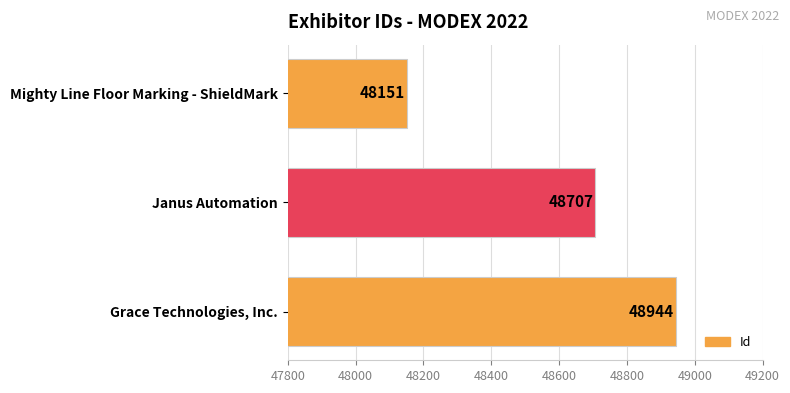

What is the approximate value at Janus Automation, to the nearest 10?

48710